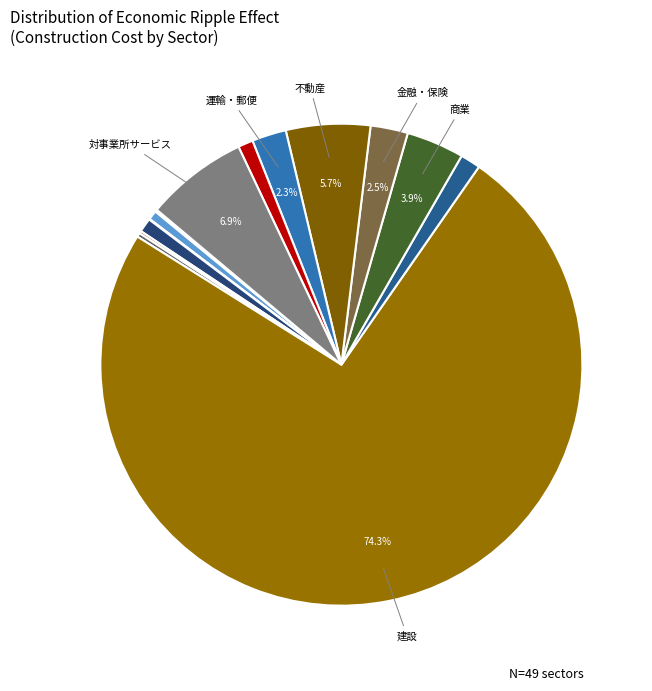

Which category accounts for the majority?

建設